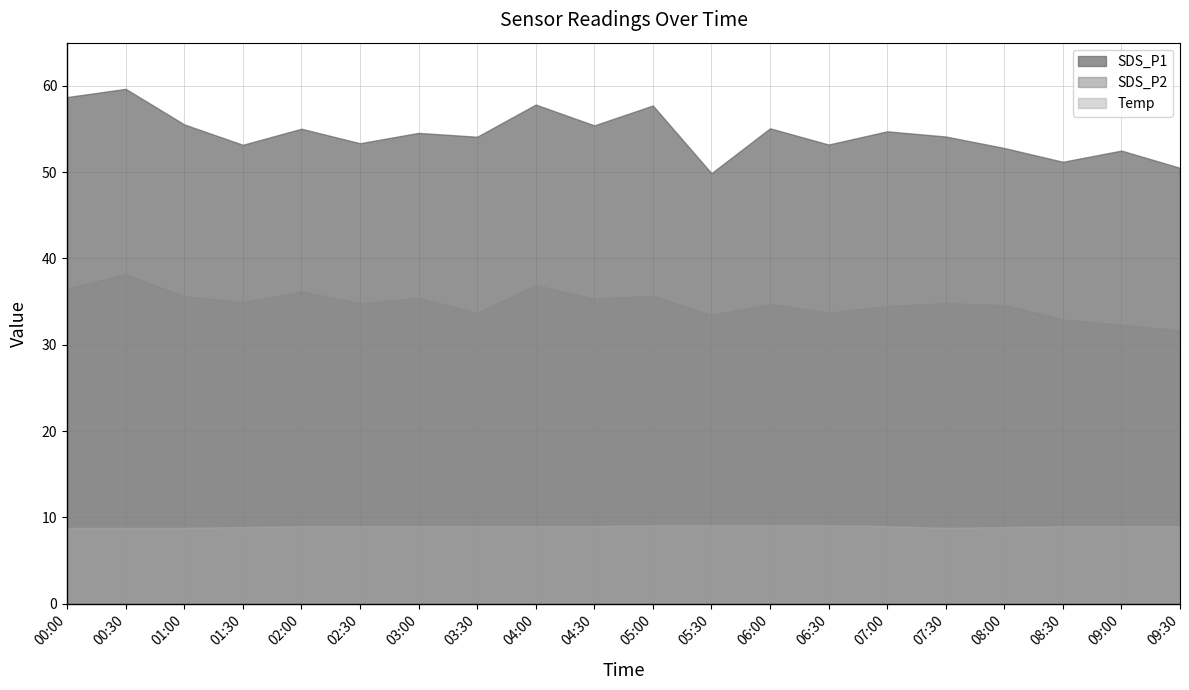

List the series in order of their overall mean, lowest first.

Temp, SDS_P2, SDS_P1